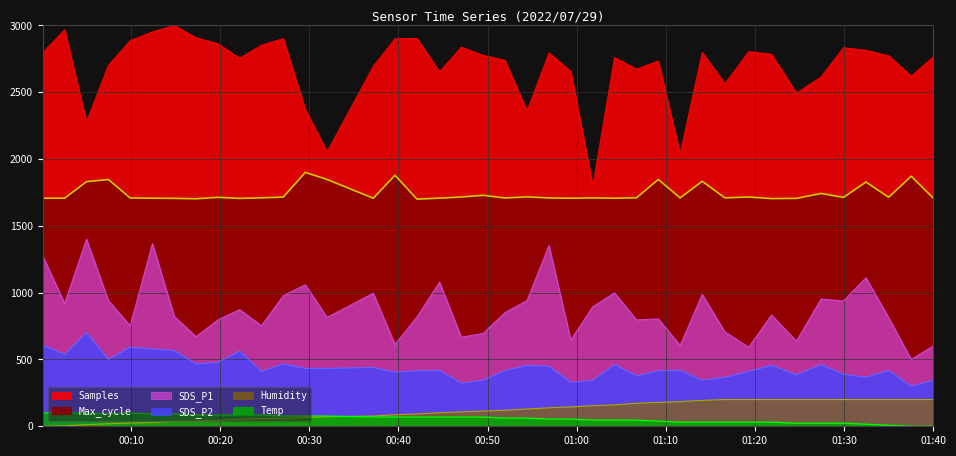

True or false: Humidity has a value of 273.9 at 2022/07/29 01:29:57.

False